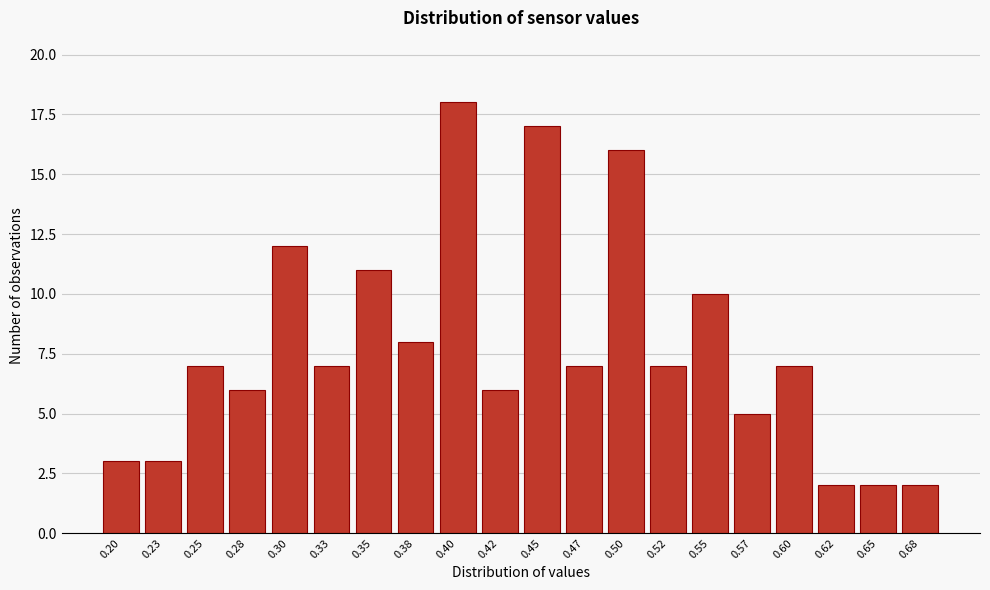

Reading left to right, extract all data points from this chart.

3	3	7	6	12	7	11	8	18	6	17	7	16	7	10	5	7	2	2	2